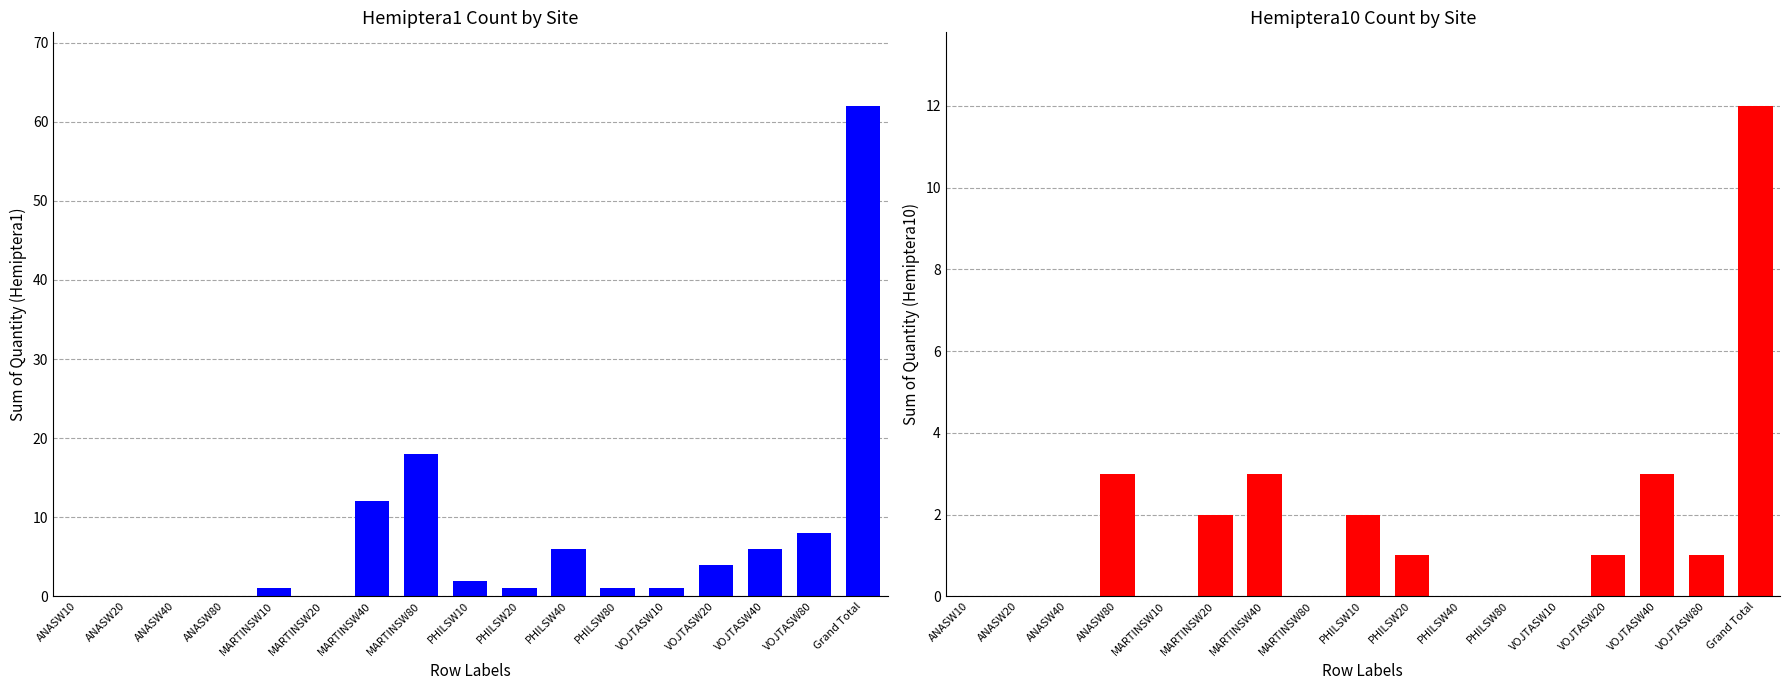

List the series in order of their overall mean, lowest first.

Hemiptera10, Hemiptera1